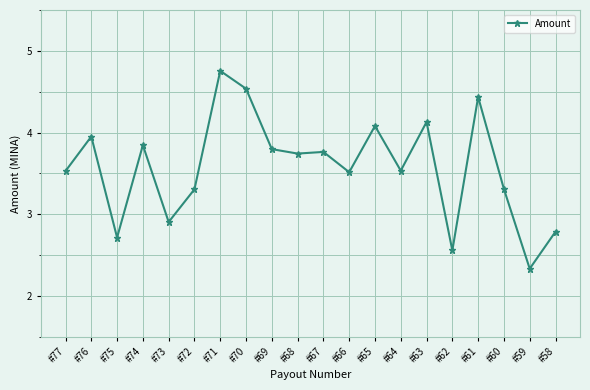

Is it true that the value at #59 is 1.4?

False